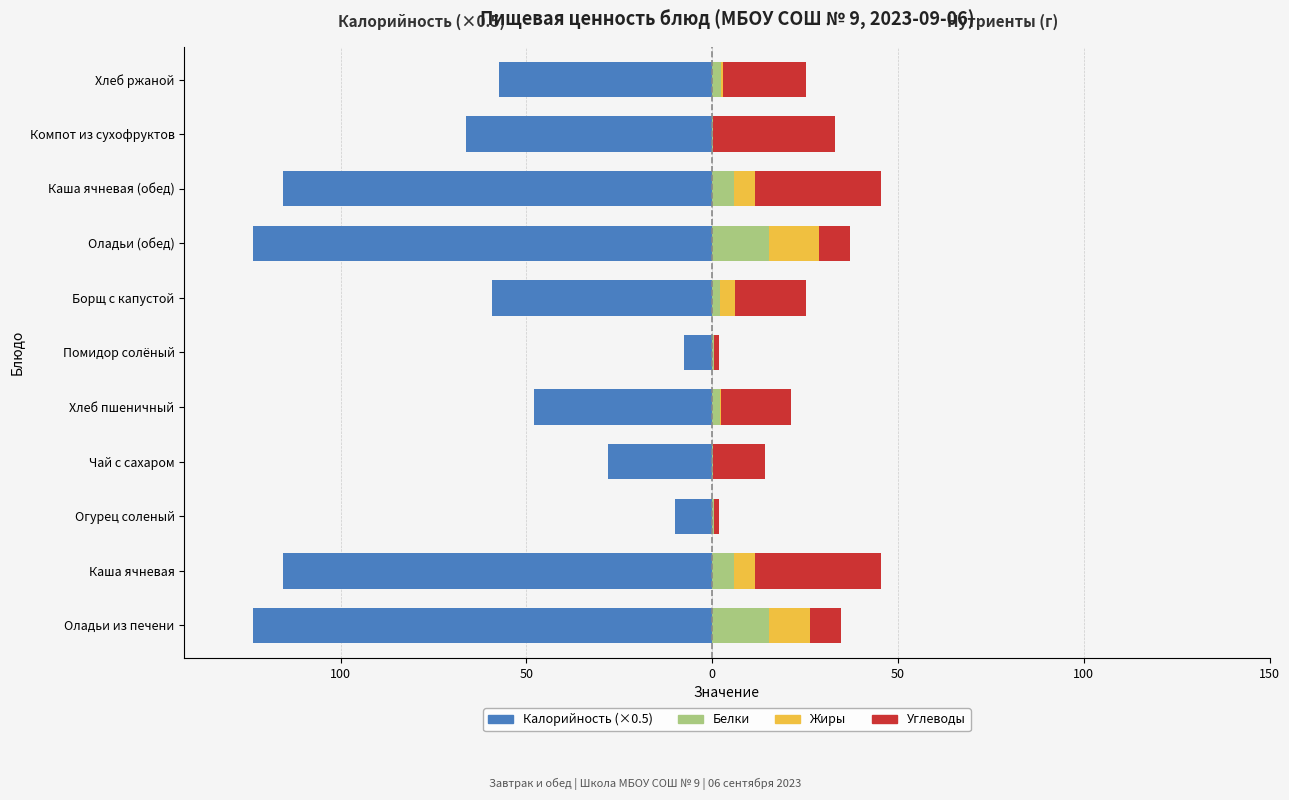

List the series in order of their peak value, highest first.

Углеводы, Белки, Жиры, Калорийность (×0.5)